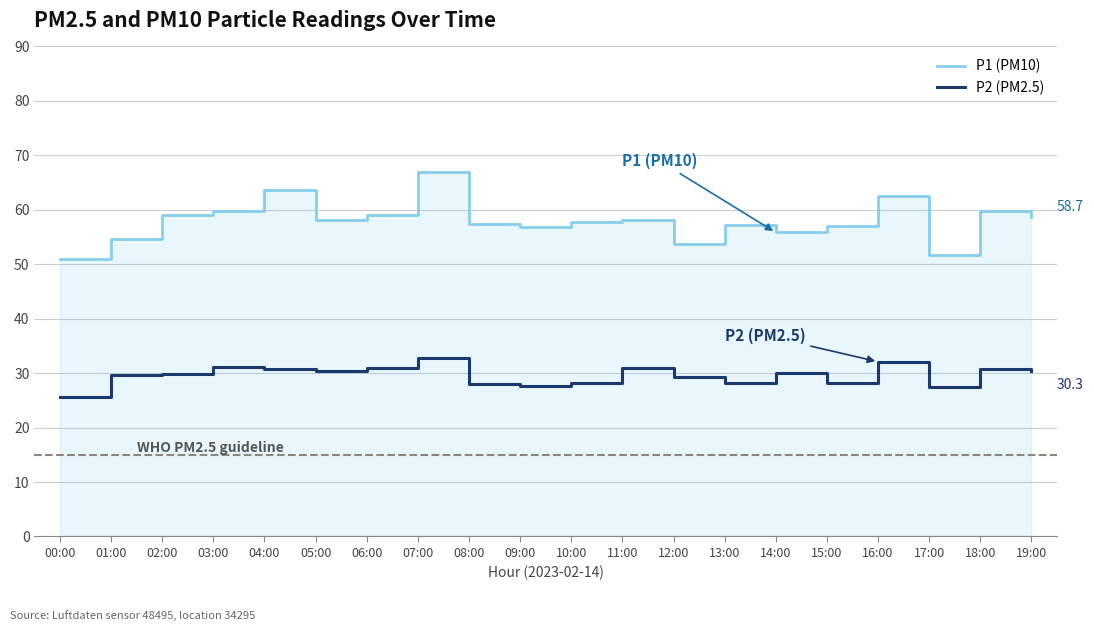

Is it true that P1 (PM10) equals 109.5 at 04:00?

False